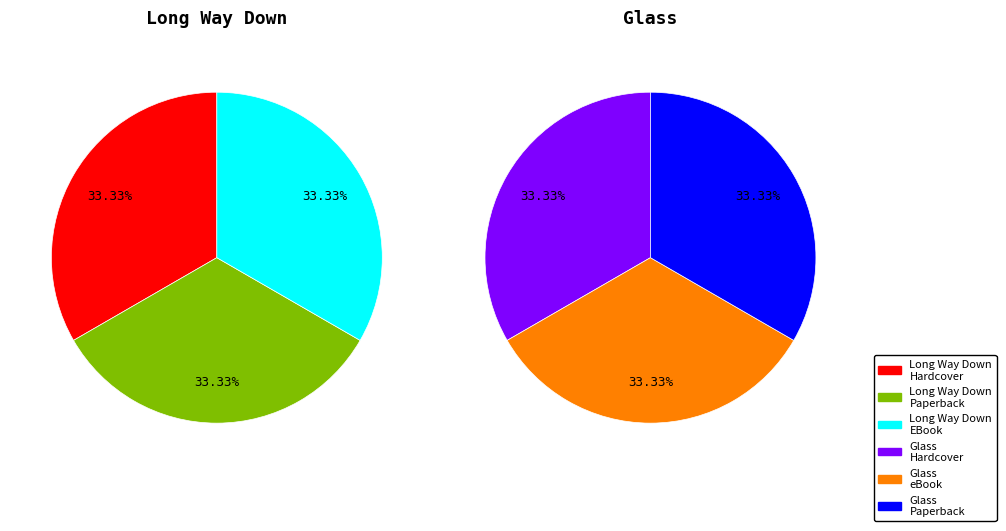

How many slices are in this pie chart?

6